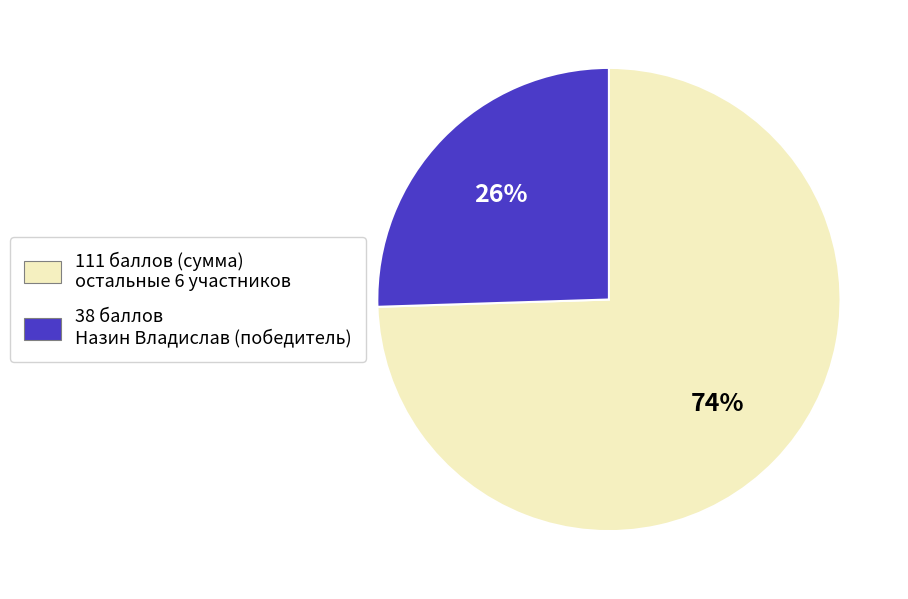

The 111 баллов (сумма) остальные 6 участников slice represents 74% of the pie. True or false?

True